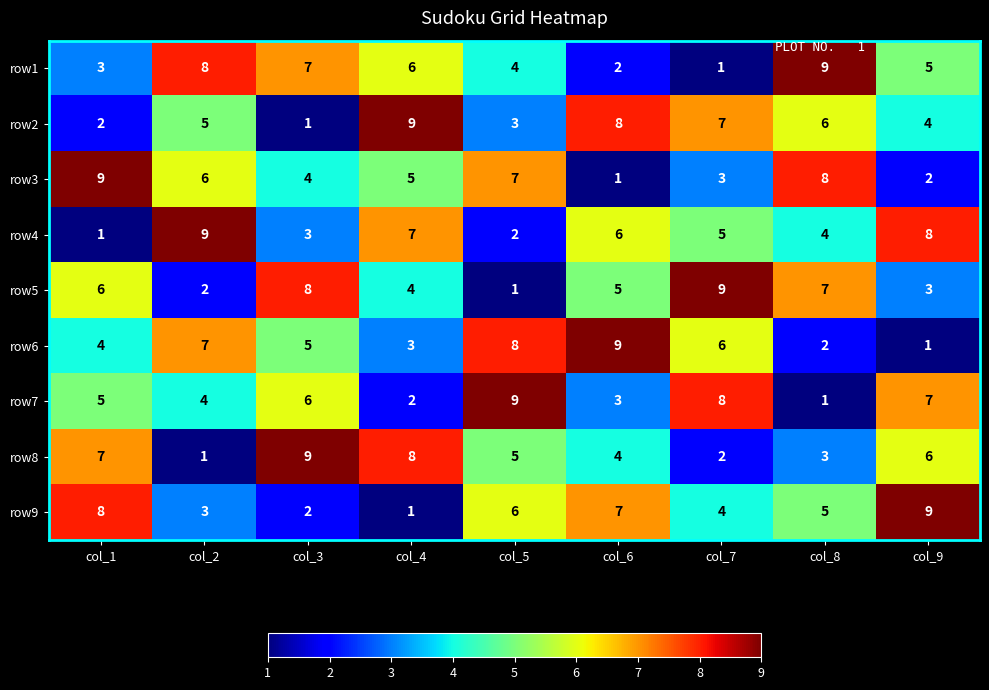

What is the sum of all row9 values?

45